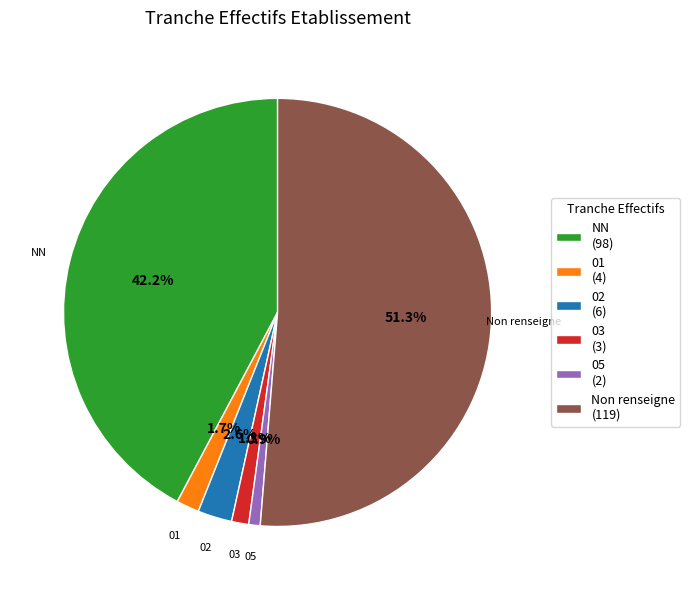

What is the majority slice?

Non renseigne